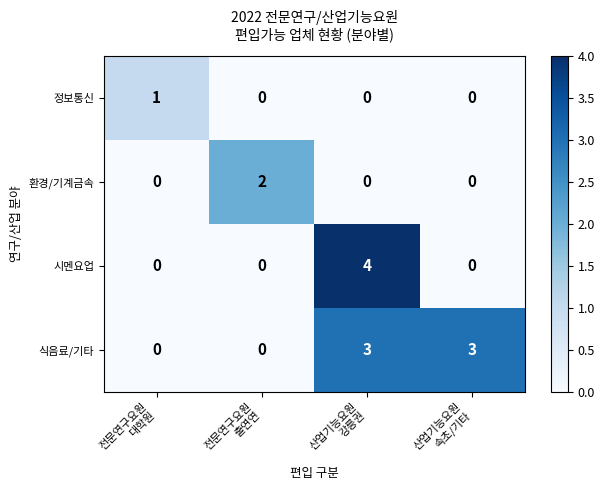

What is the spread (max minus min) of values at 산업기능요원
속초/기타?

3